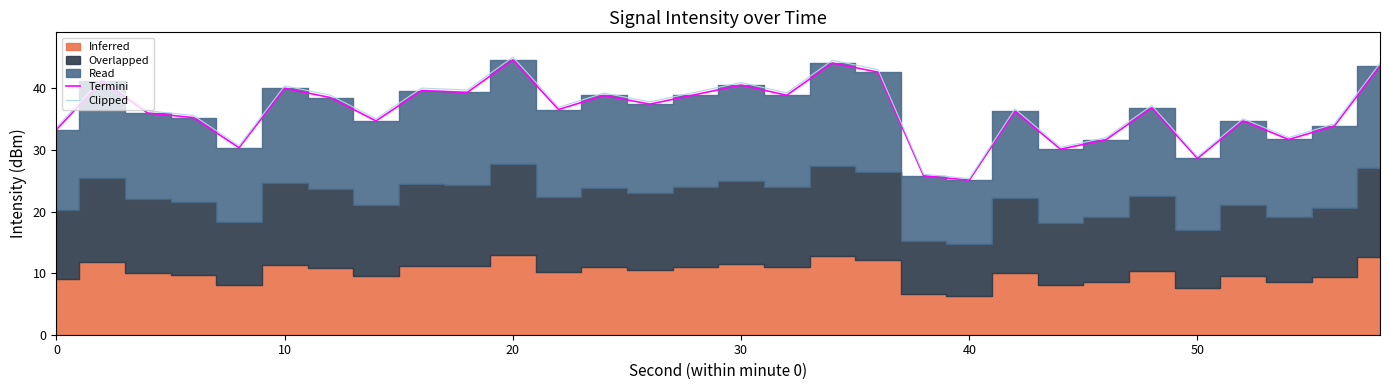

The value of Clipped at 0 is 50.5. True or false?

False